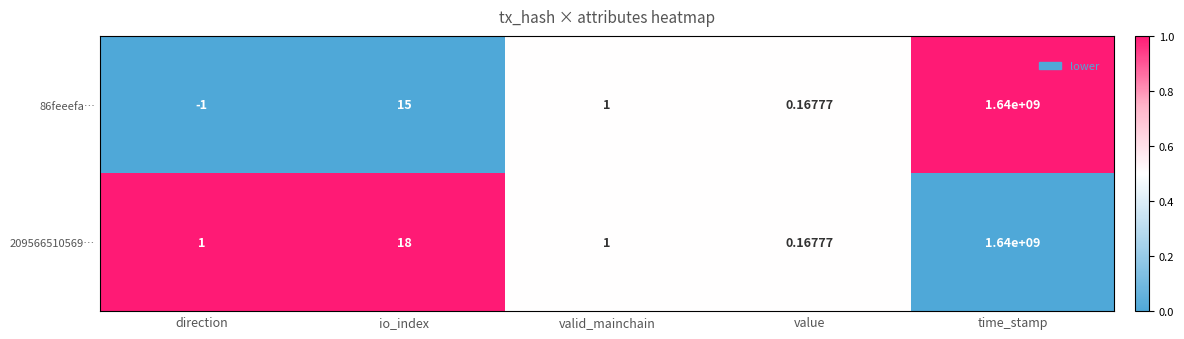

At which label does 86feeefa… first exceed 1?

io_index